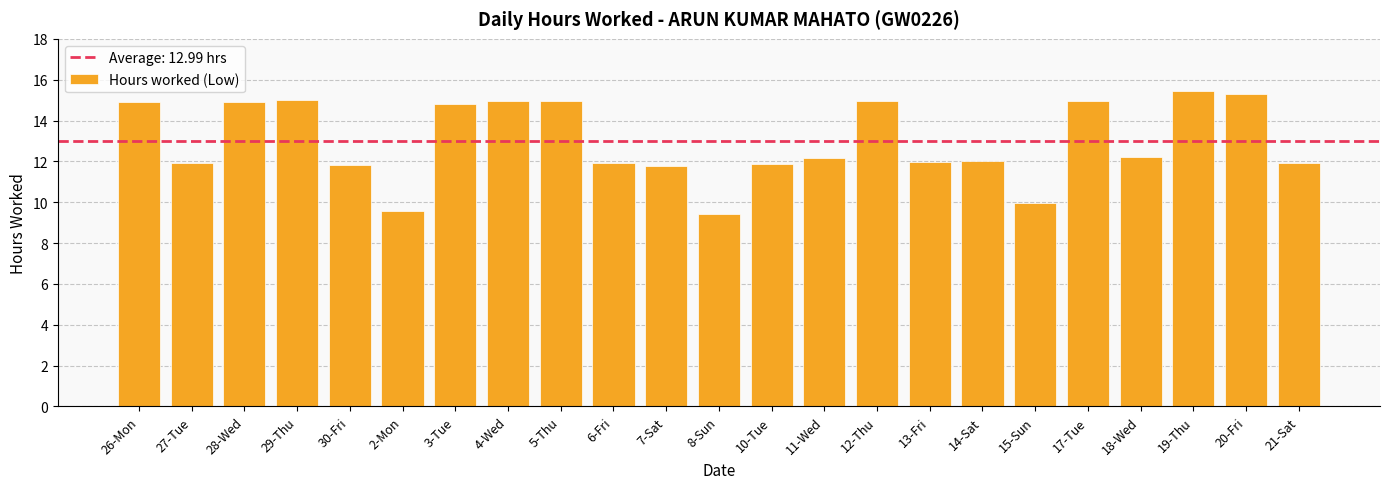

At which label does the data first exceed 12?

26-Mon